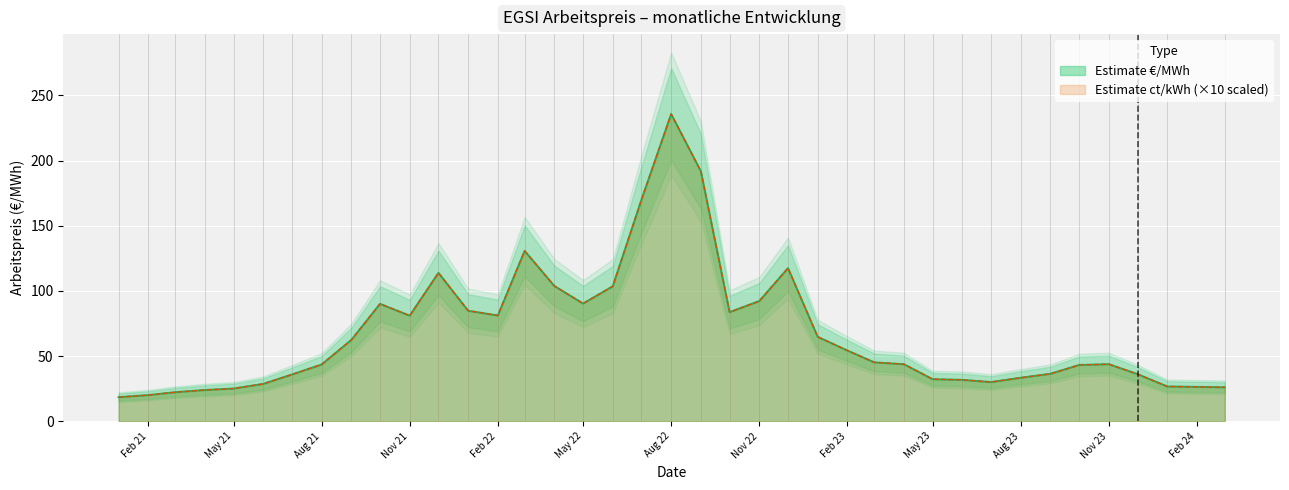

At how many categories does at least one series exceed 72?

15